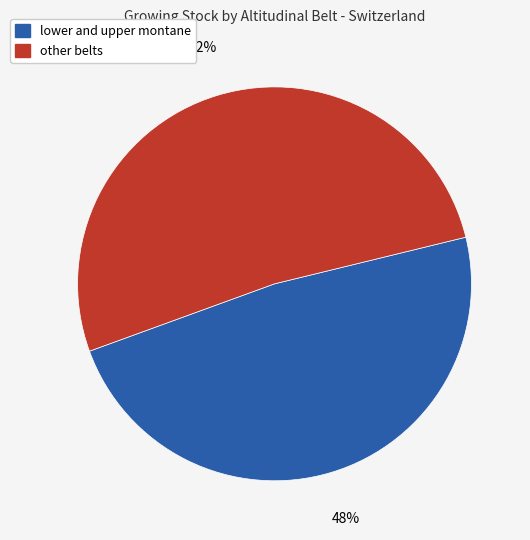

What percentage is the lower and upper montane slice, to the nearest percent?

48%